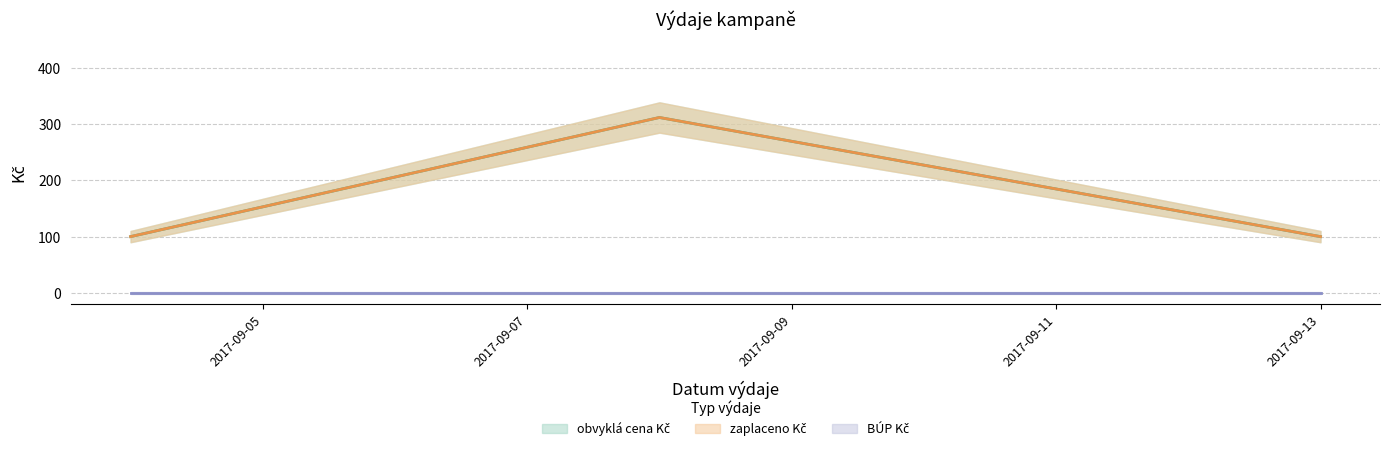

Is the value of obvyklá cena Kč at 2017-09-04 greater than the value of zaplaceno Kč at 2017-09-04?

No